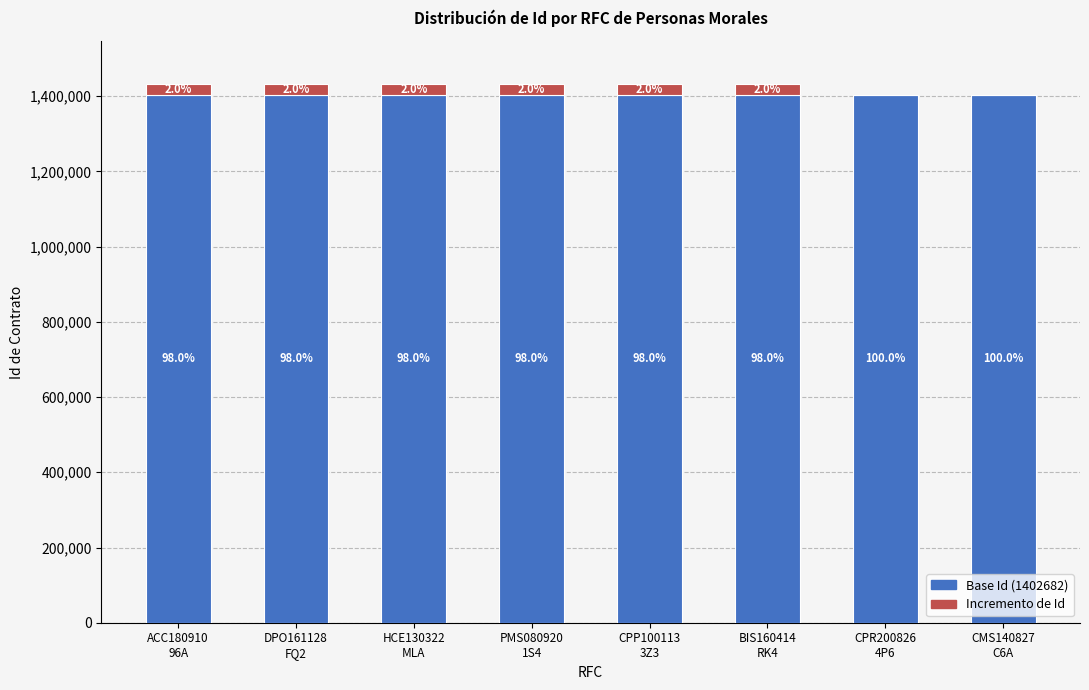

At how many categories does at least one series exceed 205520?

8